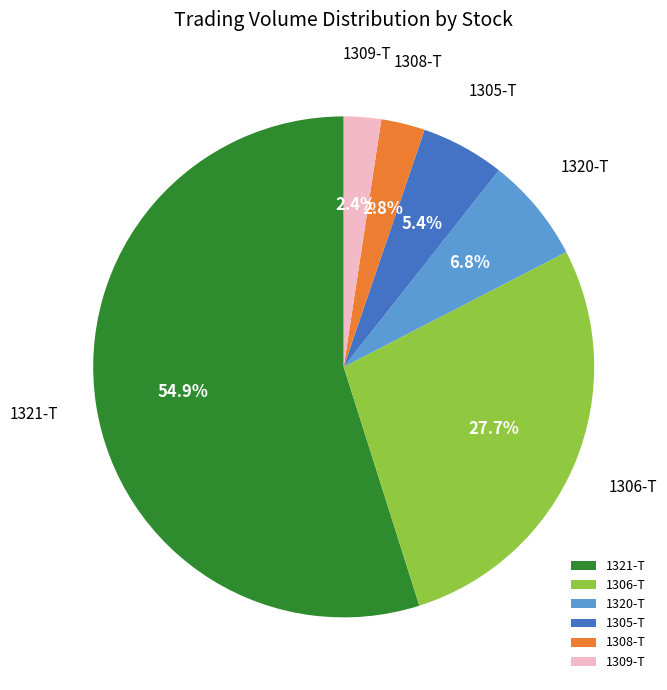

What is the ratio of the value at 1308-T to the value at 1320-T?

0.4